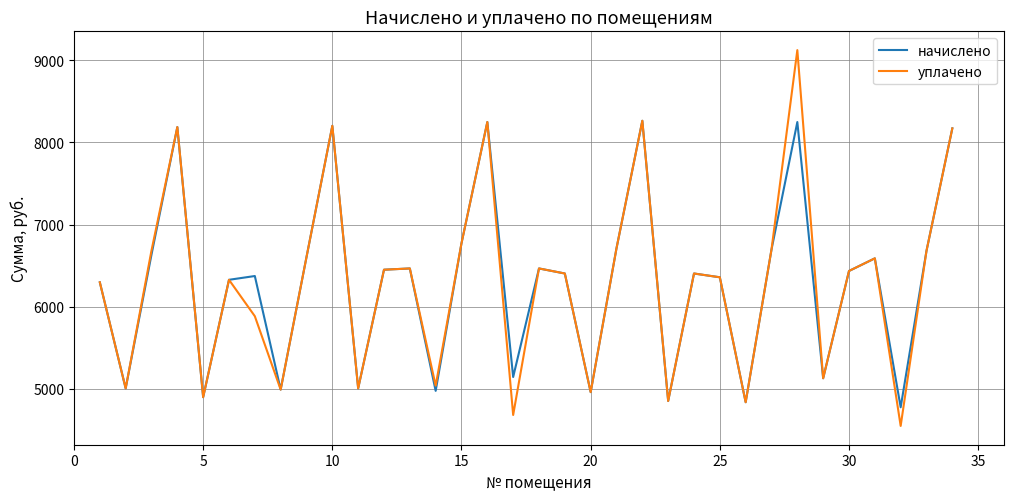

Rank the series by their maximum value, from lowest to highest.

начислено, уплачено